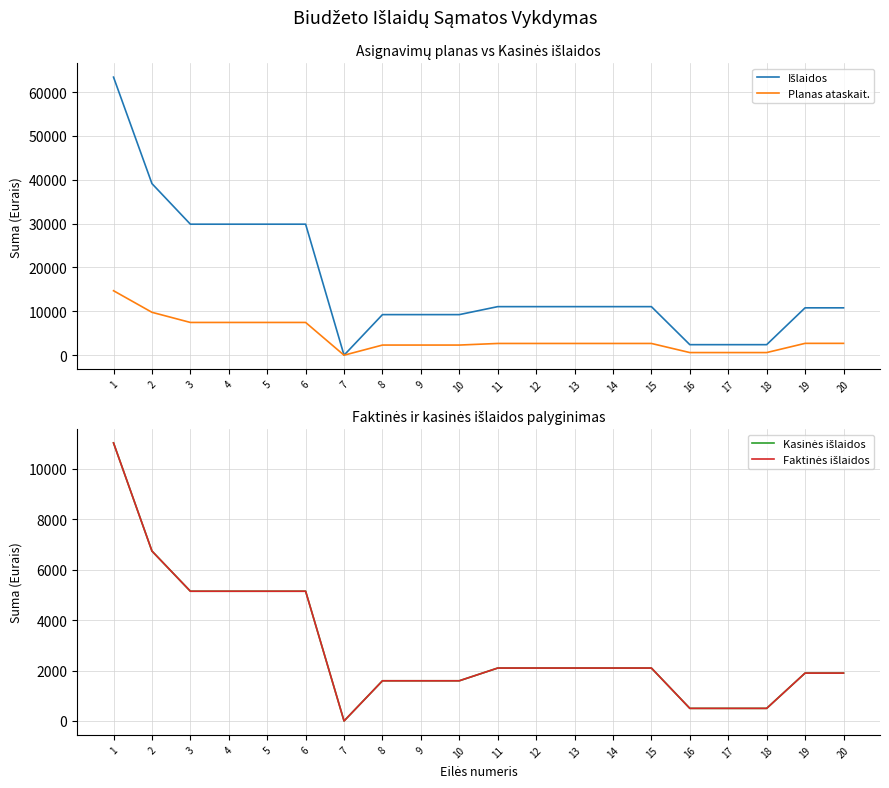

What is the difference between the Faktinės išlaidos values at 5 and 18?

4648.5